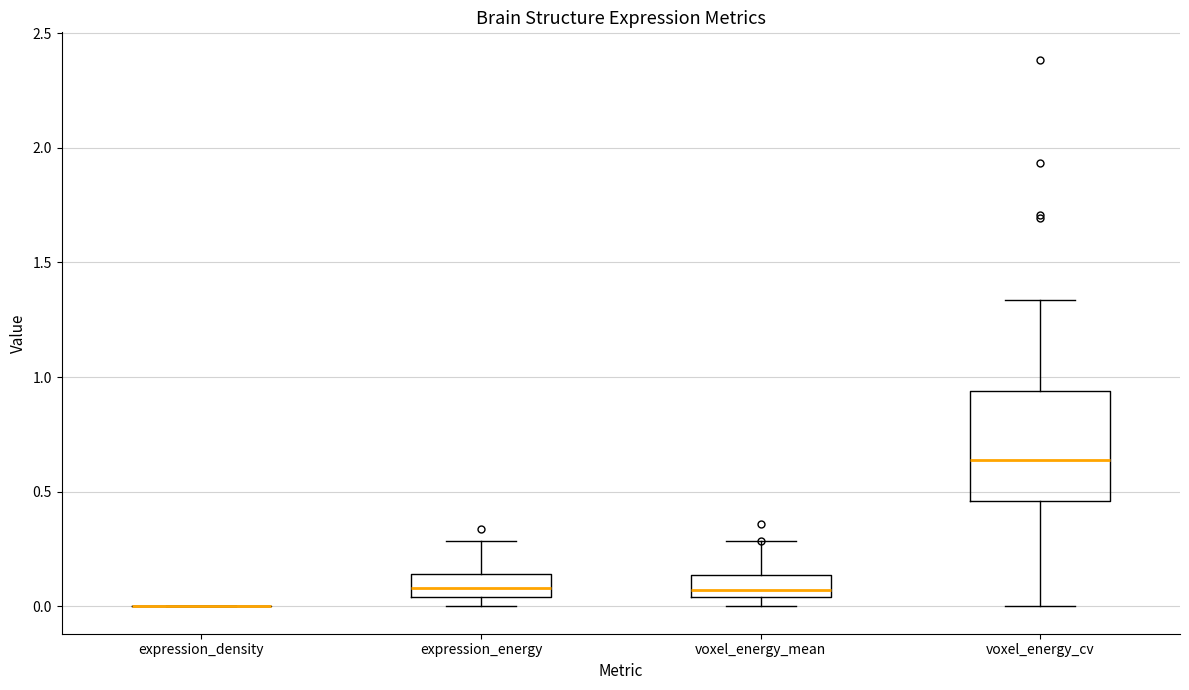

Reading left to right, read every box against the y-axis: the position of its median line, the range the box covers, and the ends of its whiskers. The values are not printed on the chart, so give them approximately, as read against the axis.

expression_density: box collapsed to a line at 0.00, whiskers 0.00 to 0.00
expression_energy: median 0.10, box 0.05 to 0.15, whiskers 0.00 to 0.30
voxel_energy_mean: median 0.05 (just above the box's lower edge), box 0.05 to 0.15, whiskers 0.00 to 0.30
voxel_energy_cv: median 0.65, box 0.45 to 0.95, whiskers 0.00 to 1.35